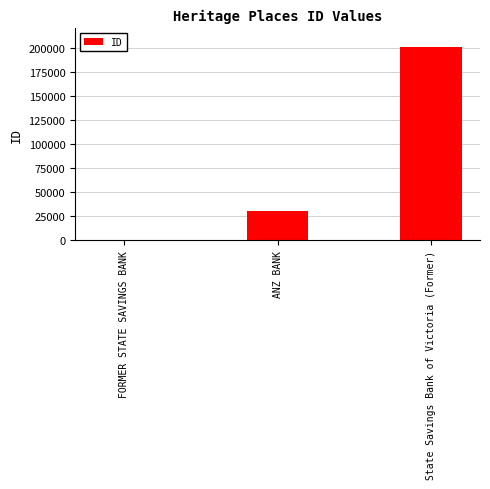

Are the bars horizontal?

No